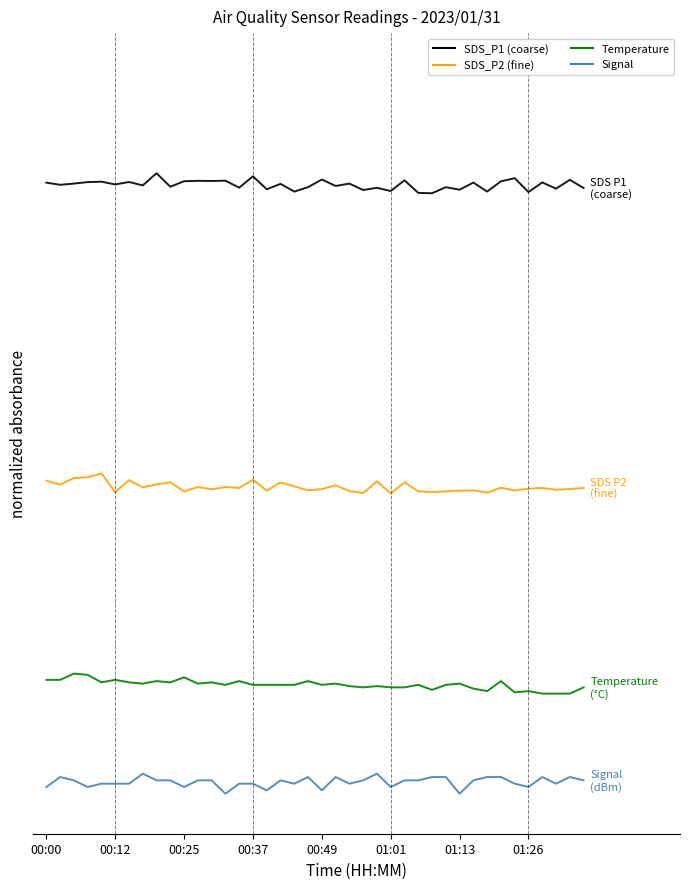

Does the chart display data point markers on the line(s)?

No